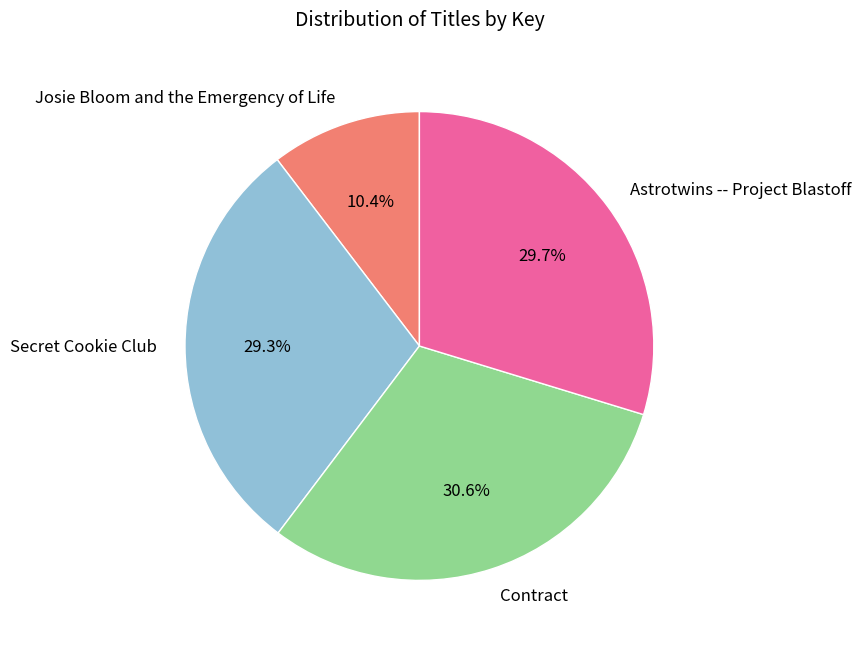

What percentage is NOT represented by Josie Bloom and the Emergency of Life?

89.6%